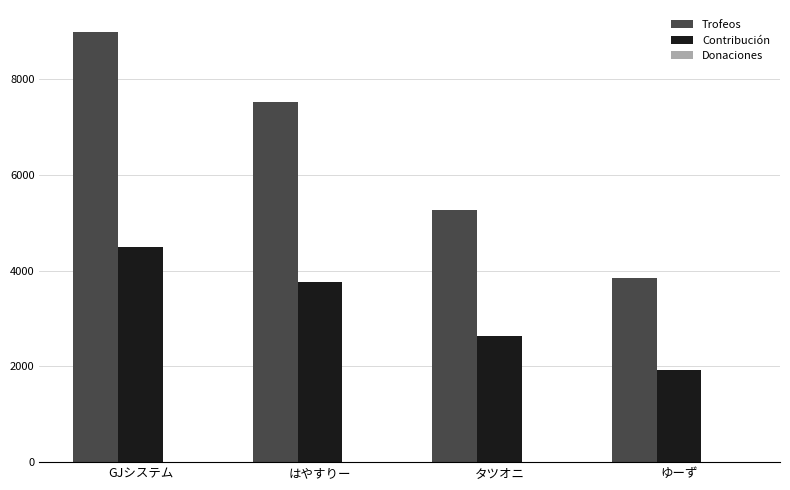

What position from the left is GJシステム?

1